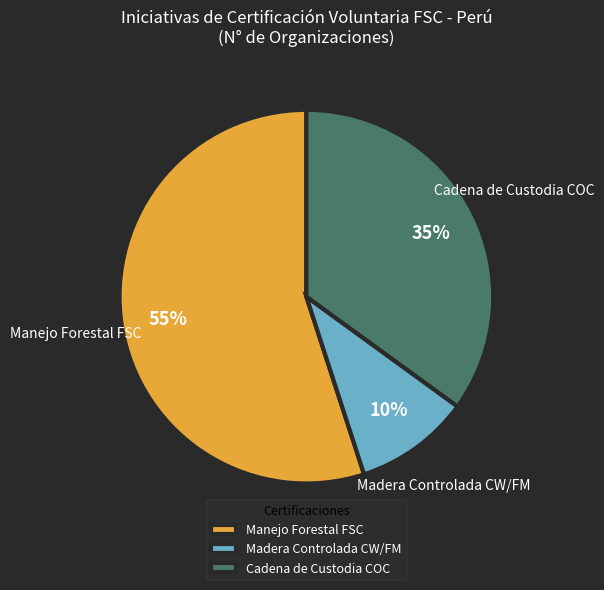

What is the majority slice?

Manejo Forestal FSC